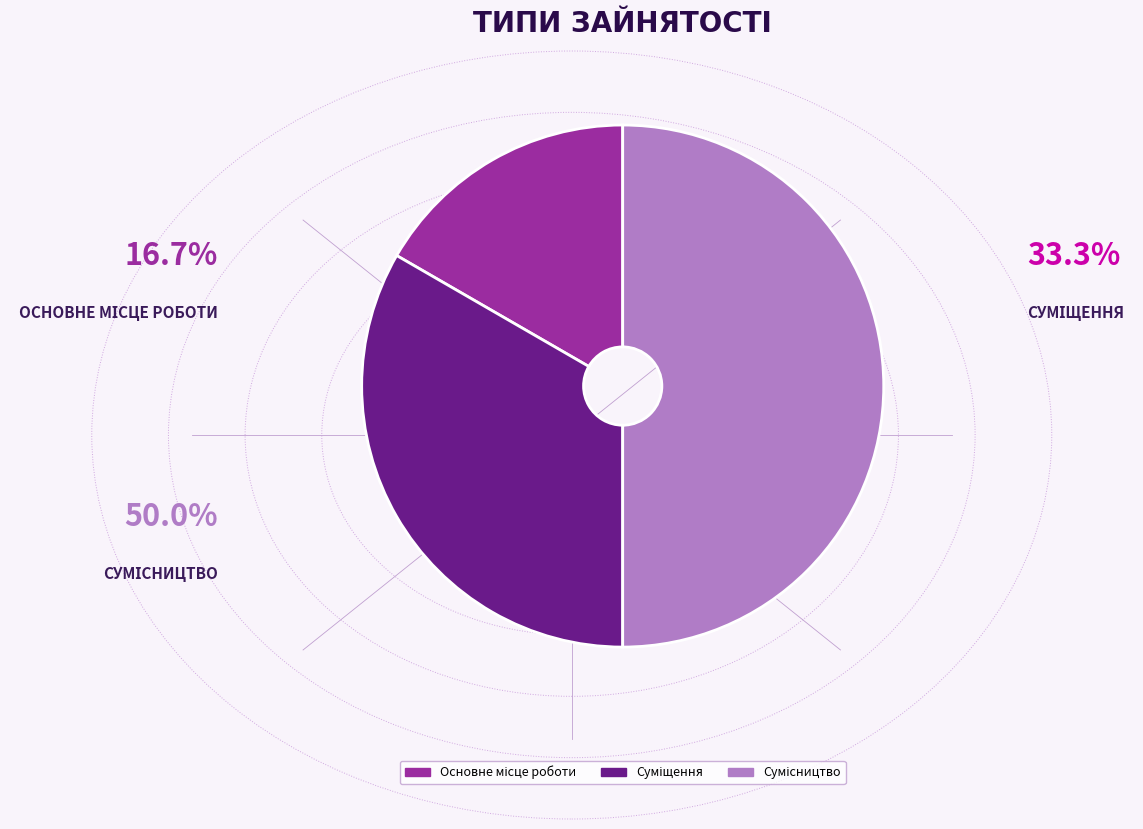

Does Суміщення represent more than half of the total?

No